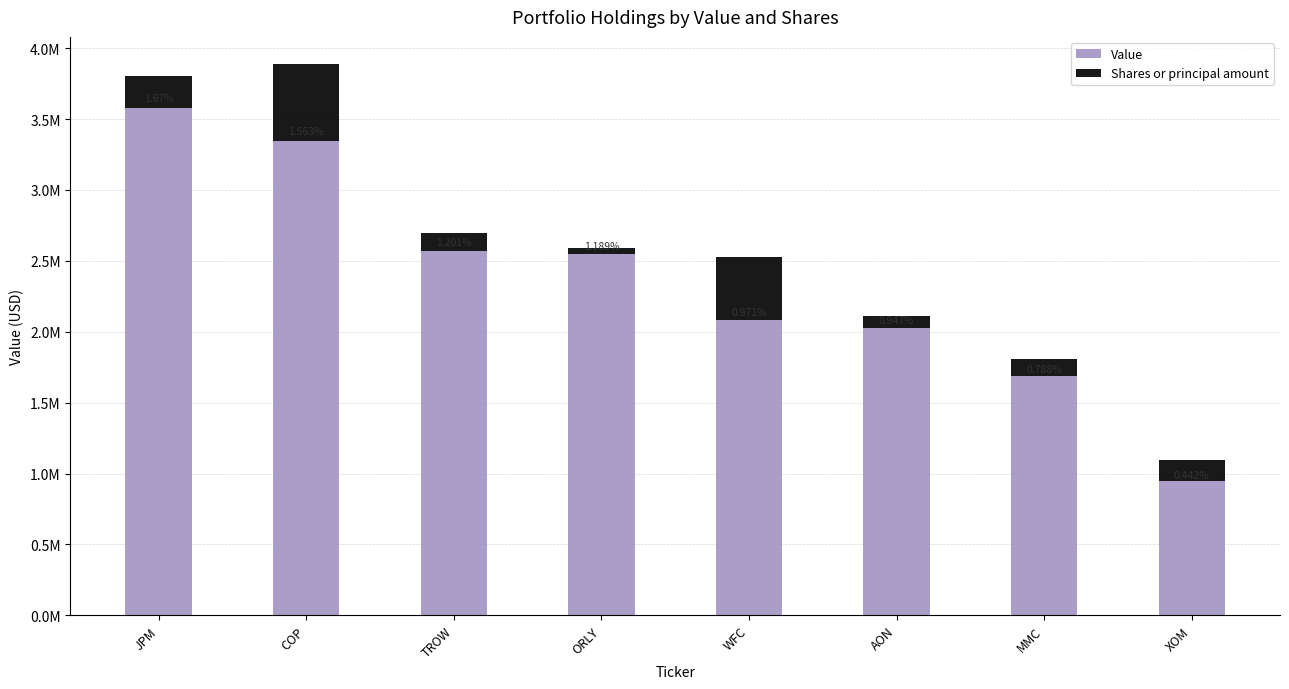

The Value series shows 2547000.0 at ORLY. True or false?

True